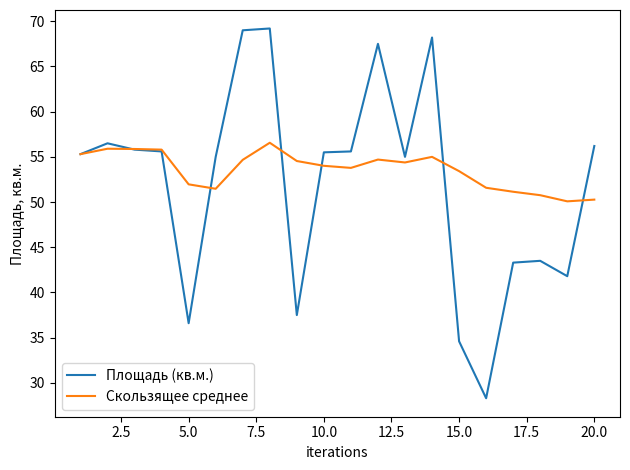

What are all the series names shown in the legend?

Площадь (кв.м.), Скользящее среднее